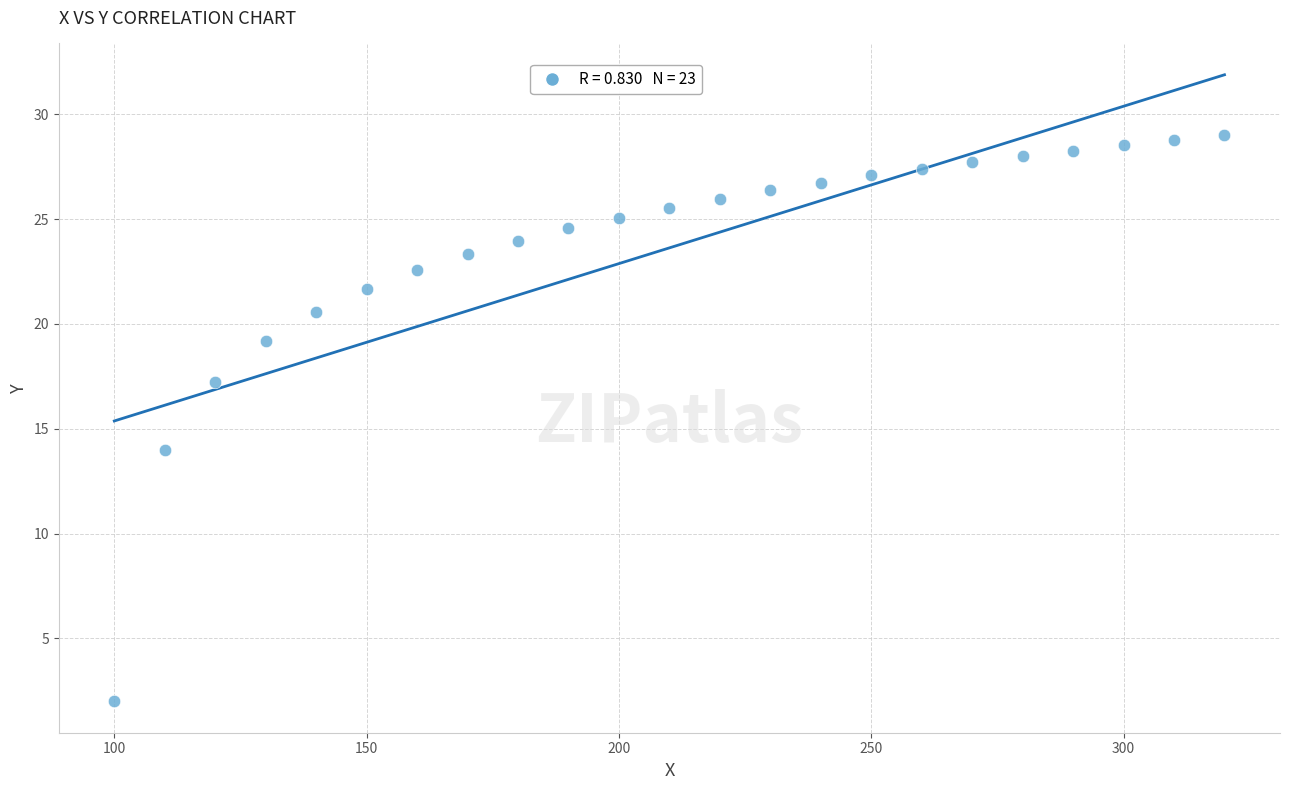

What is the range of X values (max minus min)?

220.0